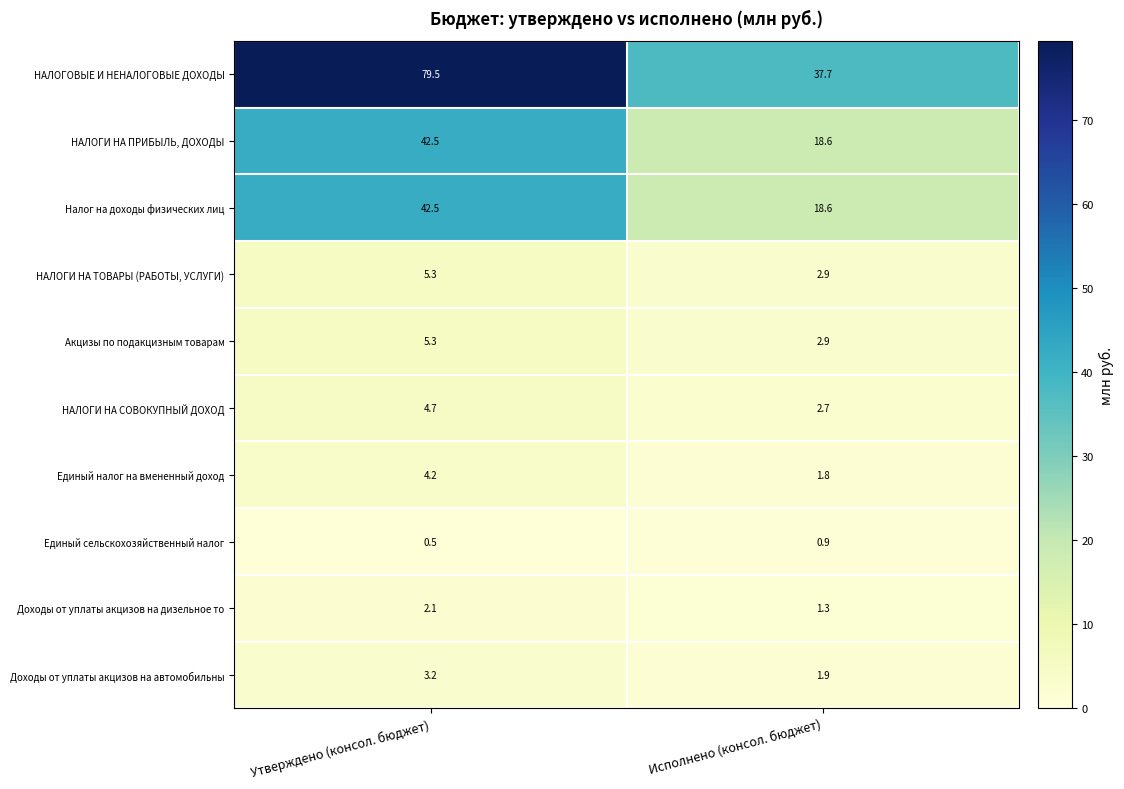

Read the Акцизы по подакцизным товарам value at Утверждено (консол. бюджет).

5.3